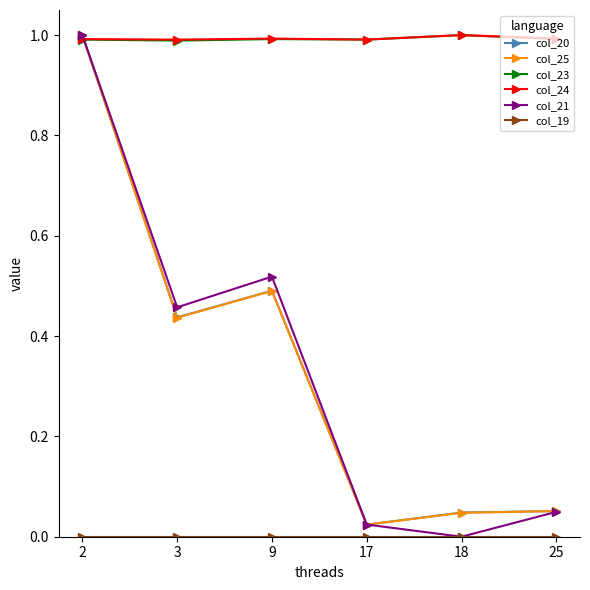

True or false: col_21 has more than 2 points higher than both neighbors.

False